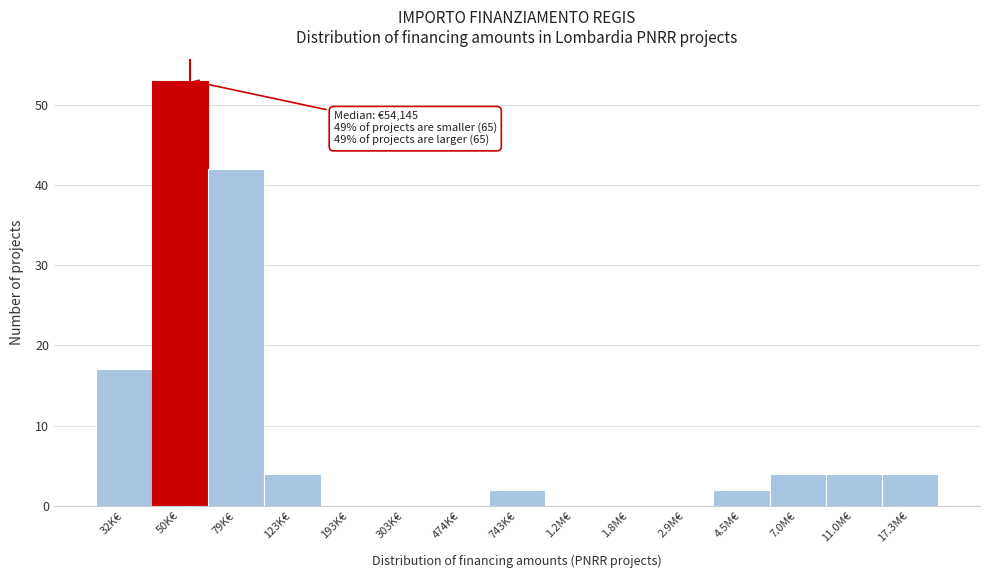

Reading left to right, list all the values displayed in this chart.

32K€=17	50K€=53	79K€=42	123K€=4	193K€=0	303K€=0	474K€=0	743K€=2	1.2M€=0	1.8M€=0	2.9M€=0	4.5M€=2	7.0M€=4	11.0M€=4	17.3M€=4